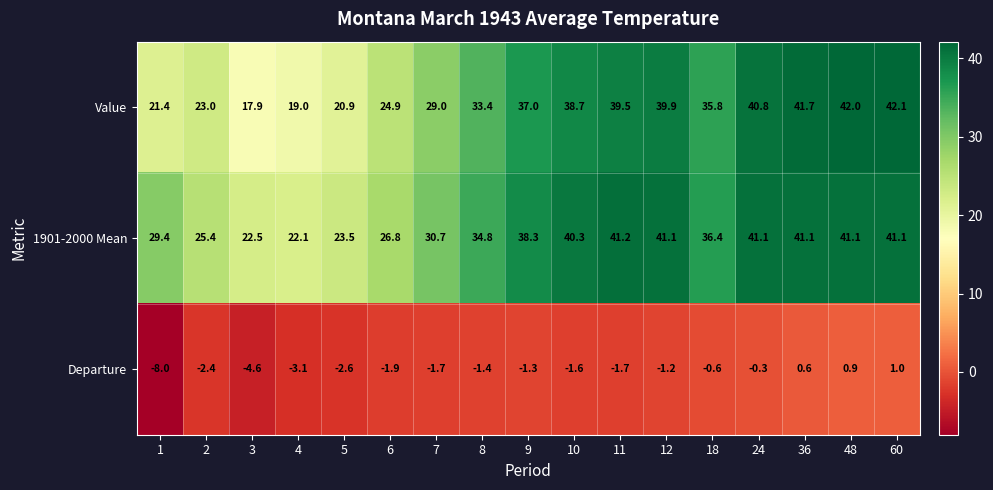

What is the smallest value displayed?

-8.0